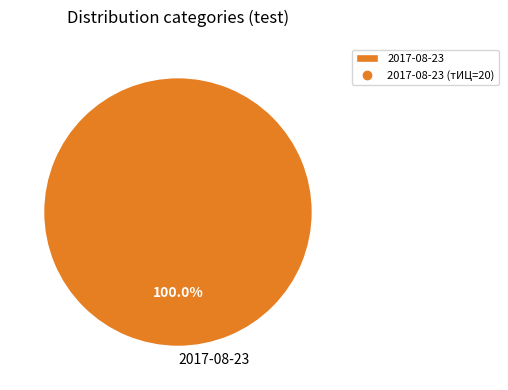

Rank the categories by value from highest to lowest.

2017-08-23